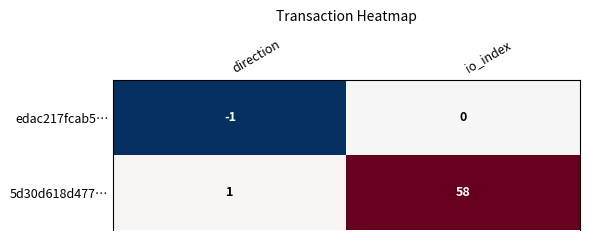

What is the average value of the 5d30d618d477… series?

30